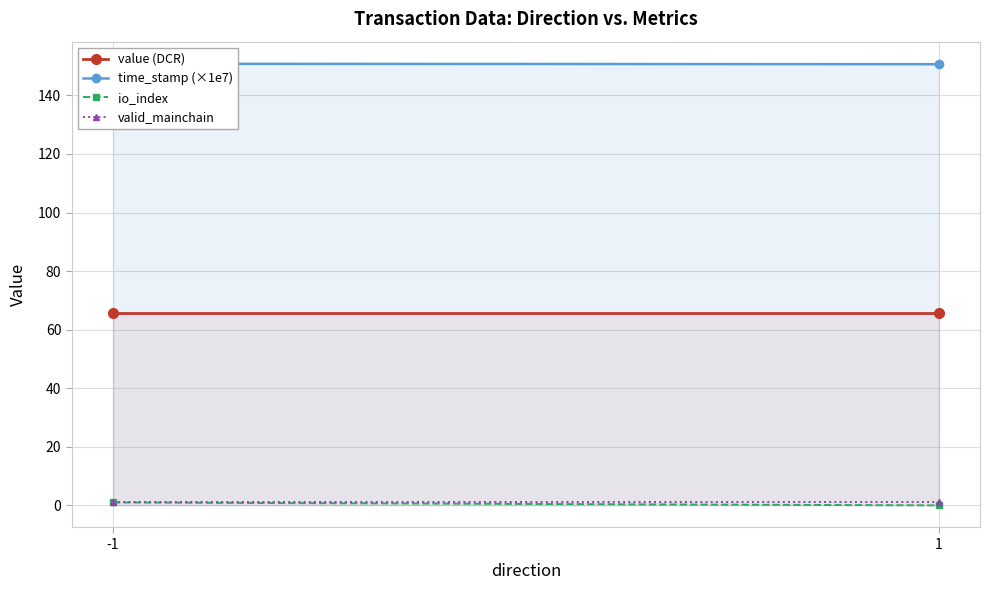

How many categories are shown in the chart?

2